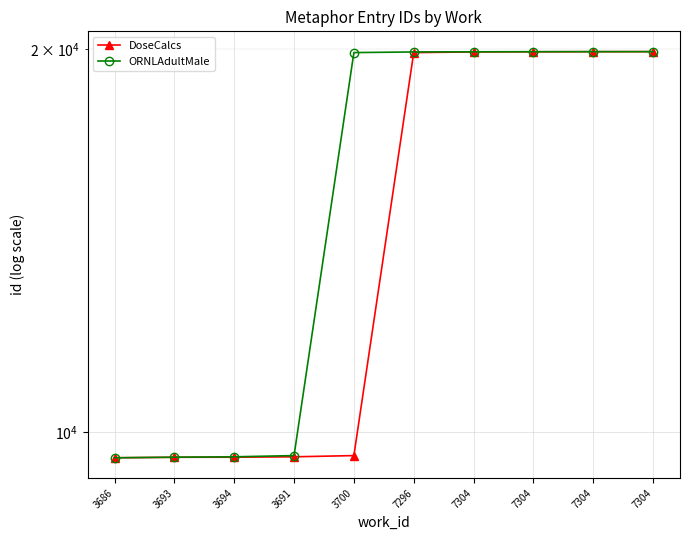

Is it true that DoseCalcs equals 19900 at 7304?

True